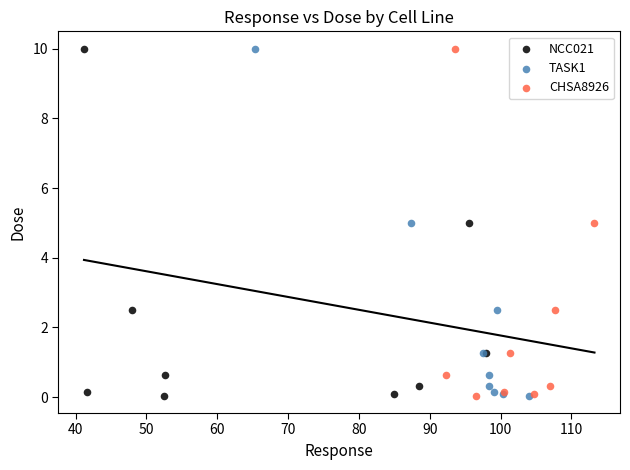

What are all the series names shown in the legend?

NCC021, TASK1, CHSA8926